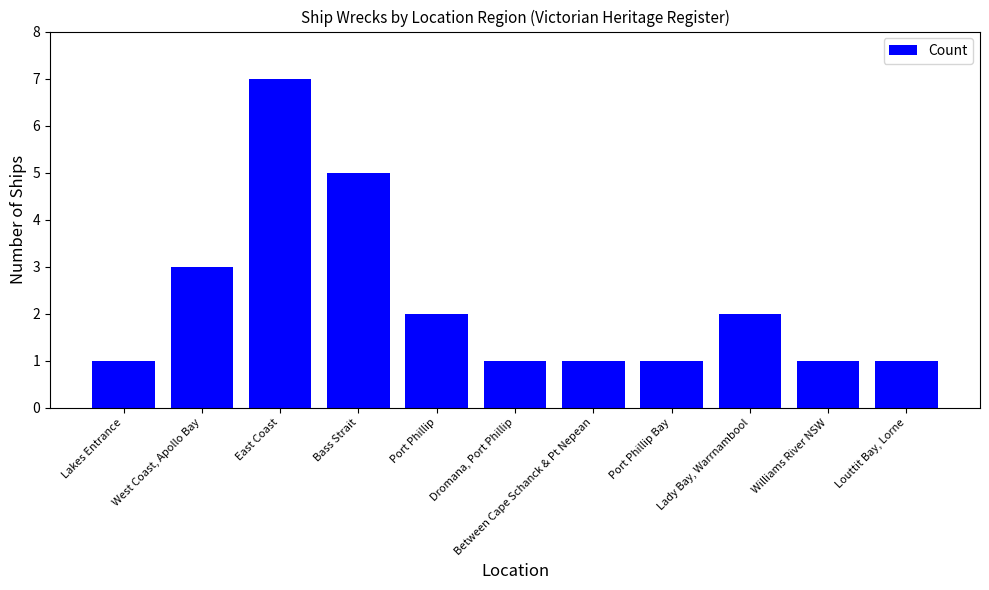

What is the label of the 9th bar from the left?

Lady Bay, Warrnambool